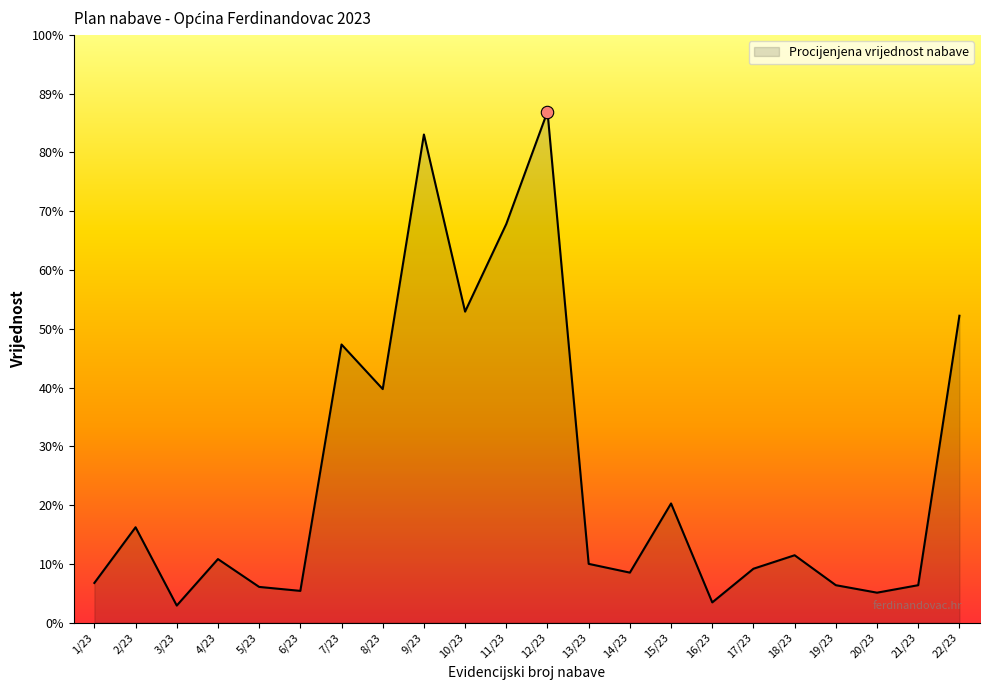

Which has a higher value, 17/23 or 19/23?

17/23